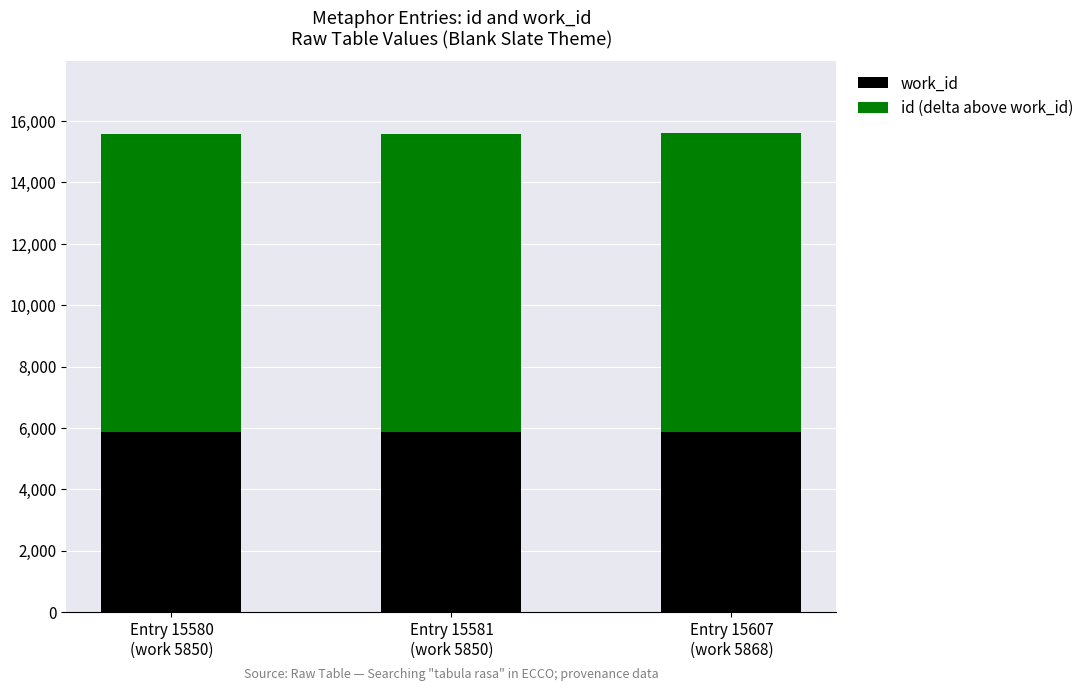

What is the average value of the work_id series?

5856